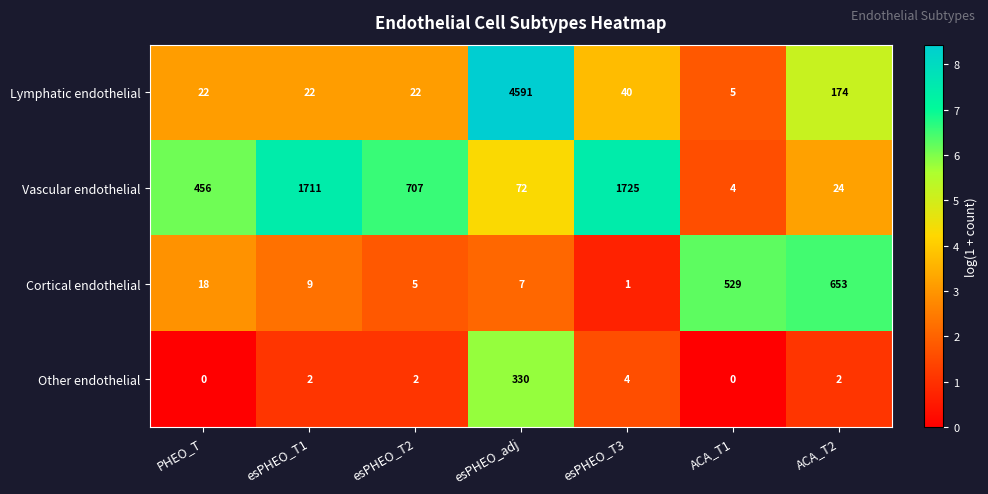

What is the spread (max minus min) of values at esPHEO_T3?

1724